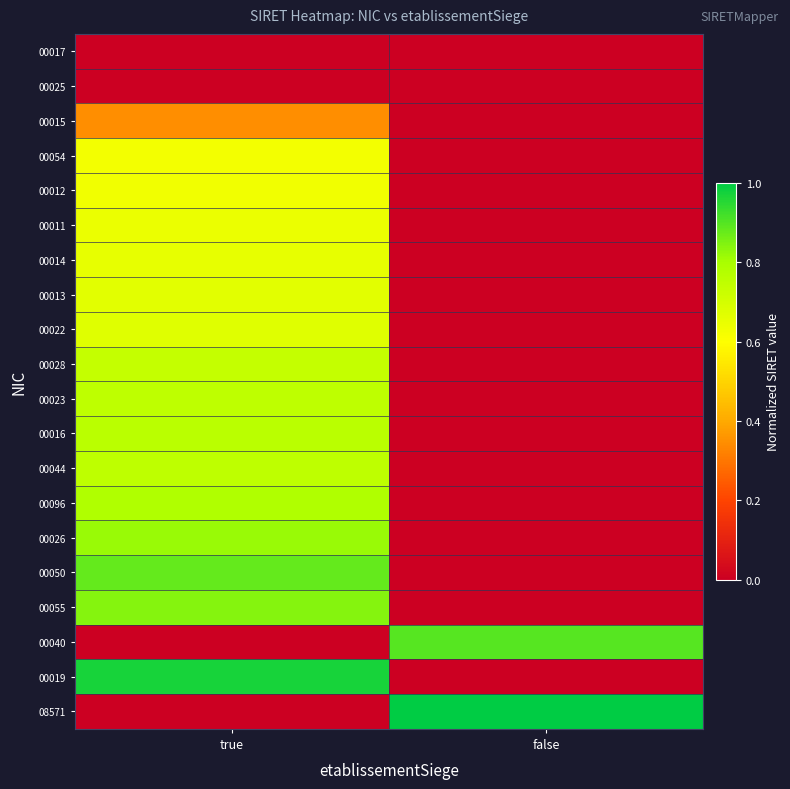

Reading left to right, extract all data points from this chart.

00017: true=0.0	false=0.0
00025: true=0.0	false=0.0
00015: true=0.3	false=0.0
00054: true=0.6	false=0.0
00012: true=0.6	false=0.0
00011: true=0.6	false=0.0
00014: true=0.7	false=0.0
00013: true=0.7	false=0.0
00022: true=0.7	false=0.0
00028: true=0.7	false=0.0
00023: true=0.8	false=0.0
00016: true=0.8	false=0.0
00044: true=0.8	false=0.0
00096: true=0.8	false=0.0
00026: true=0.8	false=0.0
00050: true=0.9	false=0.0
00055: true=0.8	false=0.0
00040: true=0.0	false=0.9
00019: true=1.0	false=0.0
08571: true=0.0	false=1.0